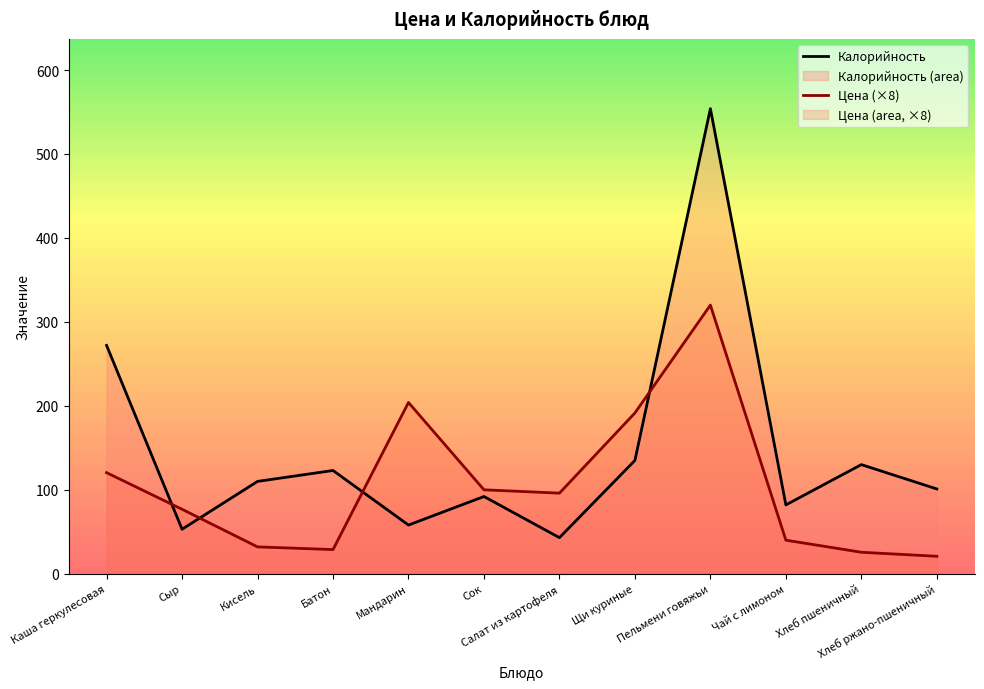

Read the Цена value at Пельмени говяжьи.

320.0